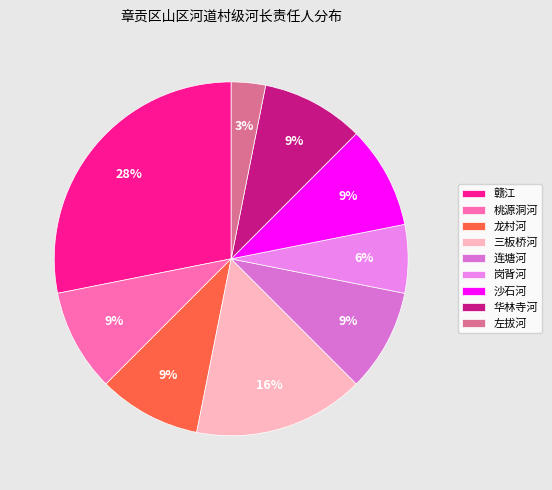

How many segments does this pie chart have?

9